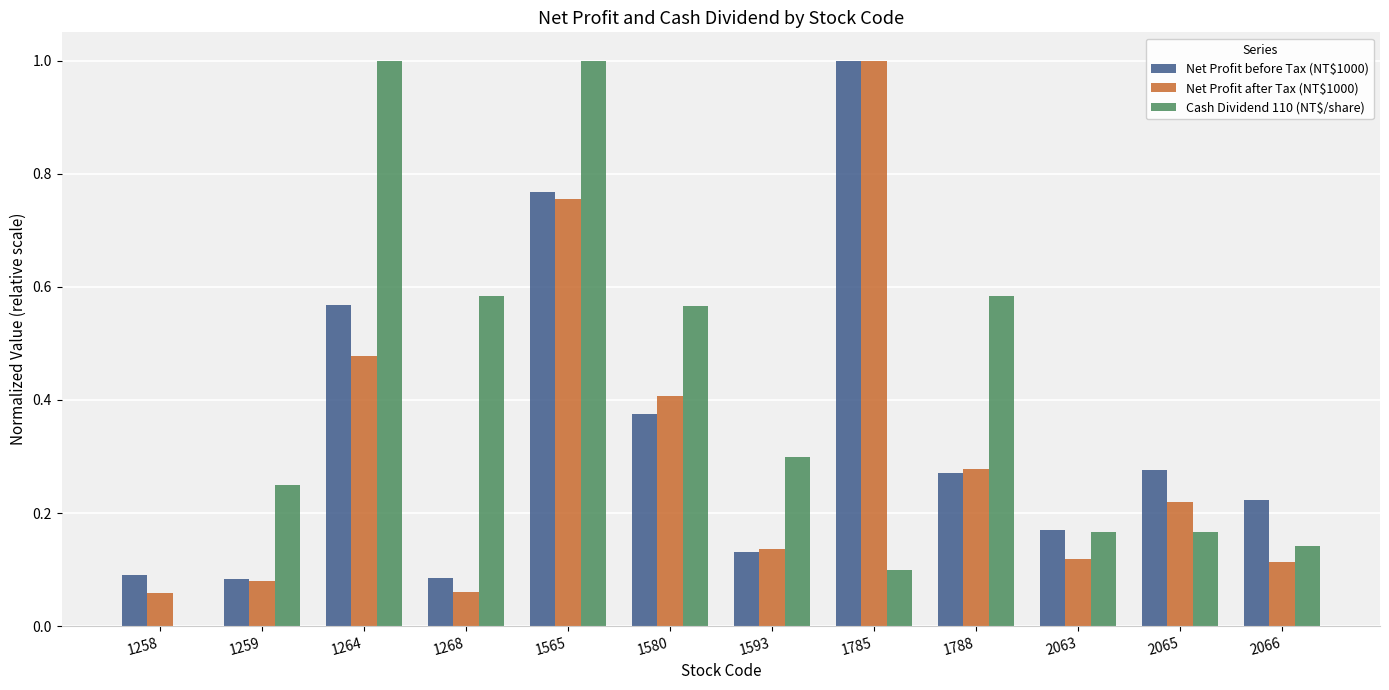

What are all the series names shown in the legend?

Net Profit before Tax (NT$1000), Net Profit after Tax (NT$1000), Cash Dividend 110 (NT$/share)